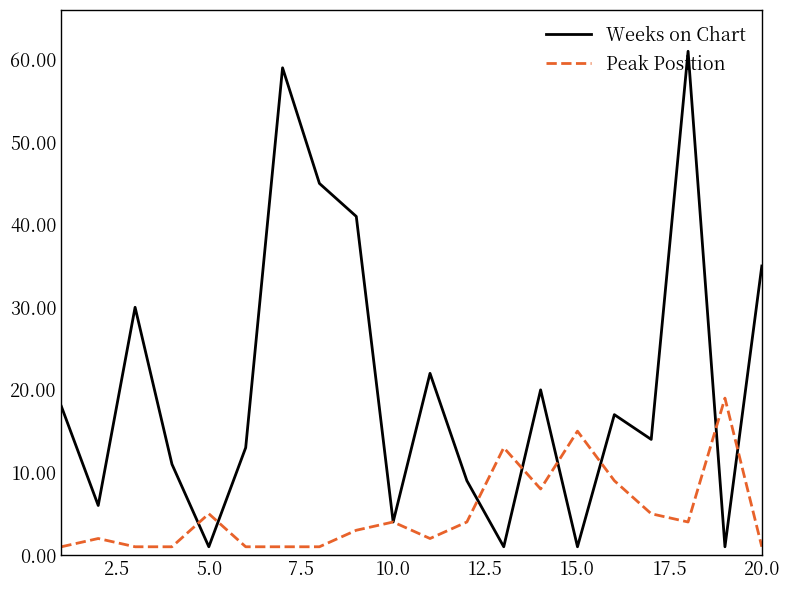

Which series ends up on top after the final intersection of Weeks on Chart and Peak Position?

Weeks on Chart